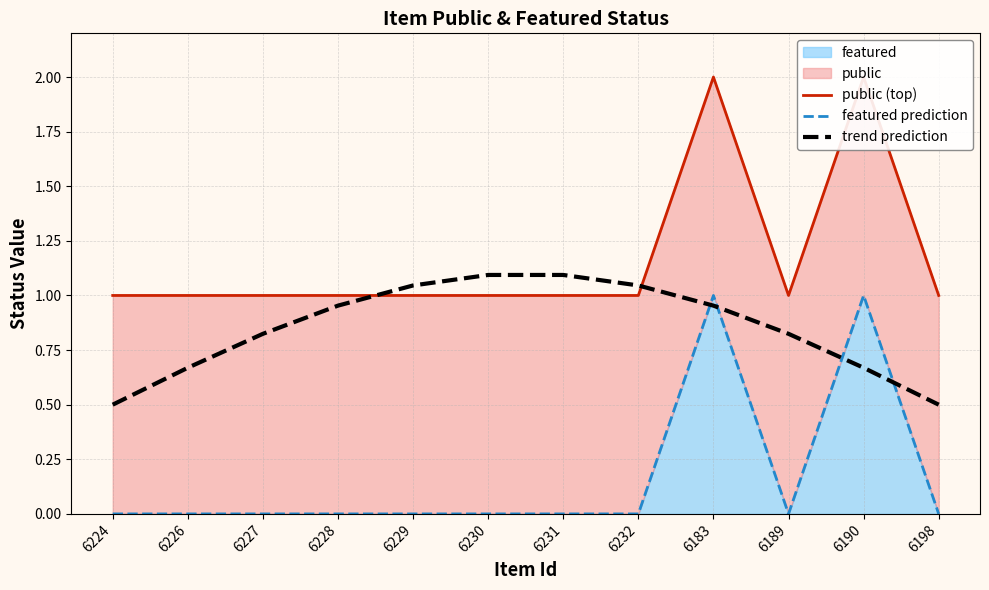

Reading left to right, what are all the values shown in this chart?

public (top): 6224=1.0	6226=1.0	6227=1.0	6228=1.0	6229=1.0	6230=1.0	6231=1.0	6232=1.0	6183=2.0	6189=1.0	6190=2.0	6198=1.0
featured prediction: 6224=0.0	6226=0.0	6227=0.0	6228=0.0	6229=0.0	6230=0.0	6231=0.0	6232=0.0	6183=1.0	6189=0.0	6190=1.0	6198=0.0
trend prediction: 6224=0.5	6226=0.7	6227=0.8	6228=1.0	6229=1.0	6230=1.1	6231=1.1	6232=1.0	6183=1.0	6189=0.8	6190=0.7	6198=0.5